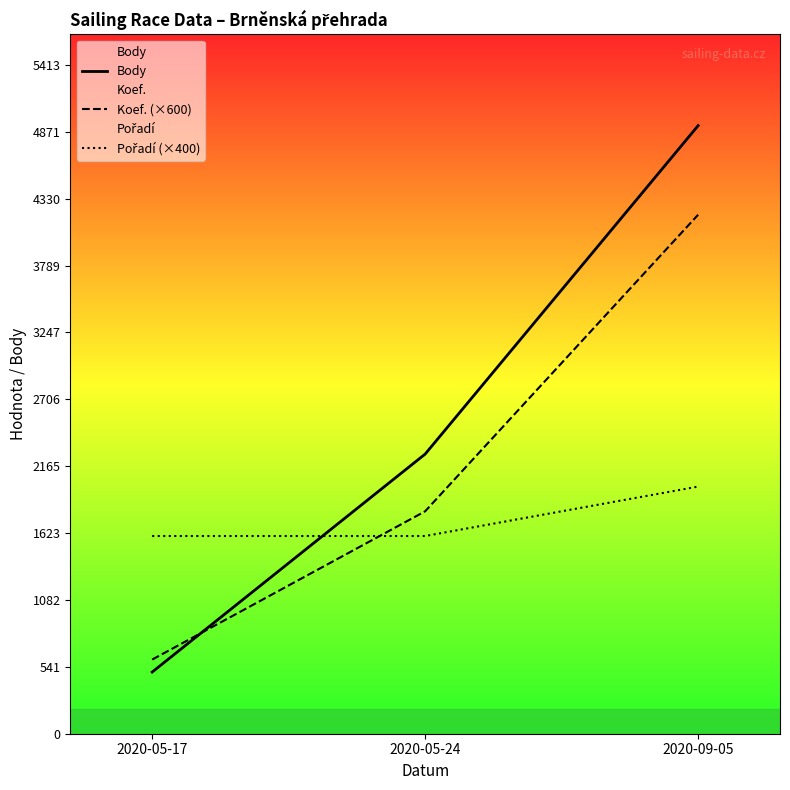

Rank the series at 2020-05-17 from highest to lowest value.

Pořadí (×400), Koef. (×600), Body